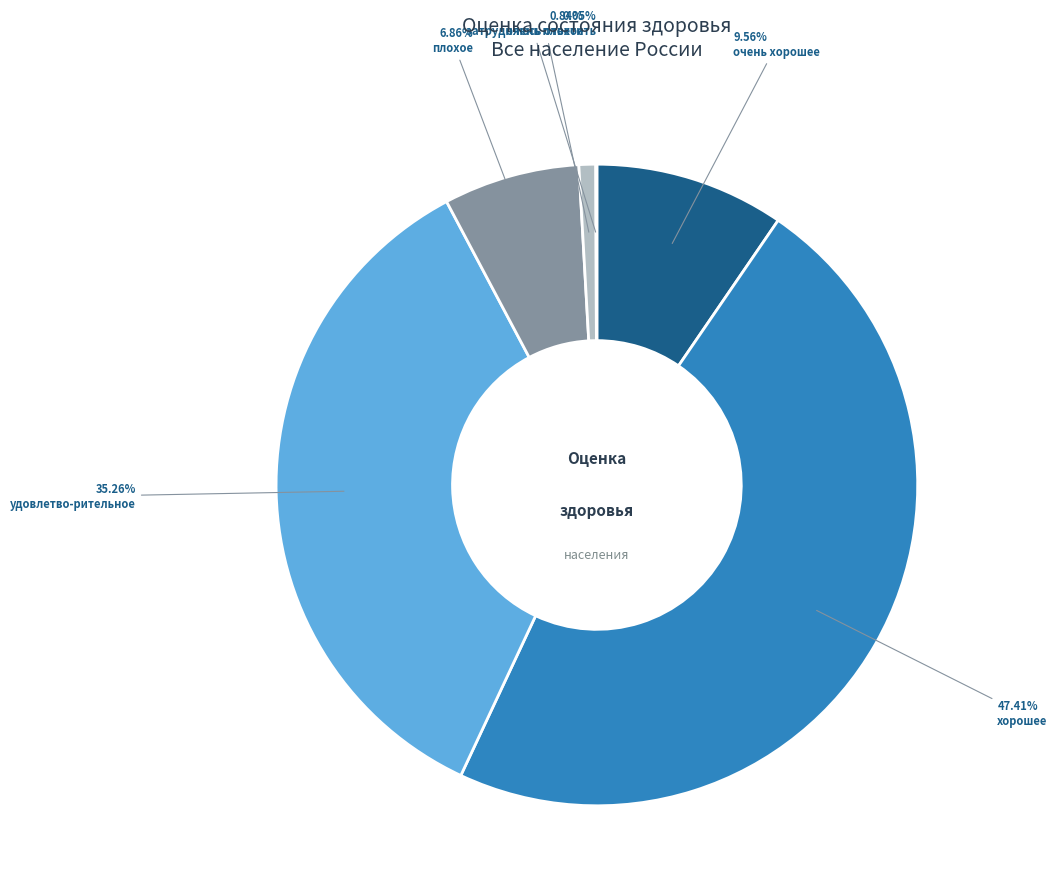

What percentage is NOT represented by хорошее?

52.6%